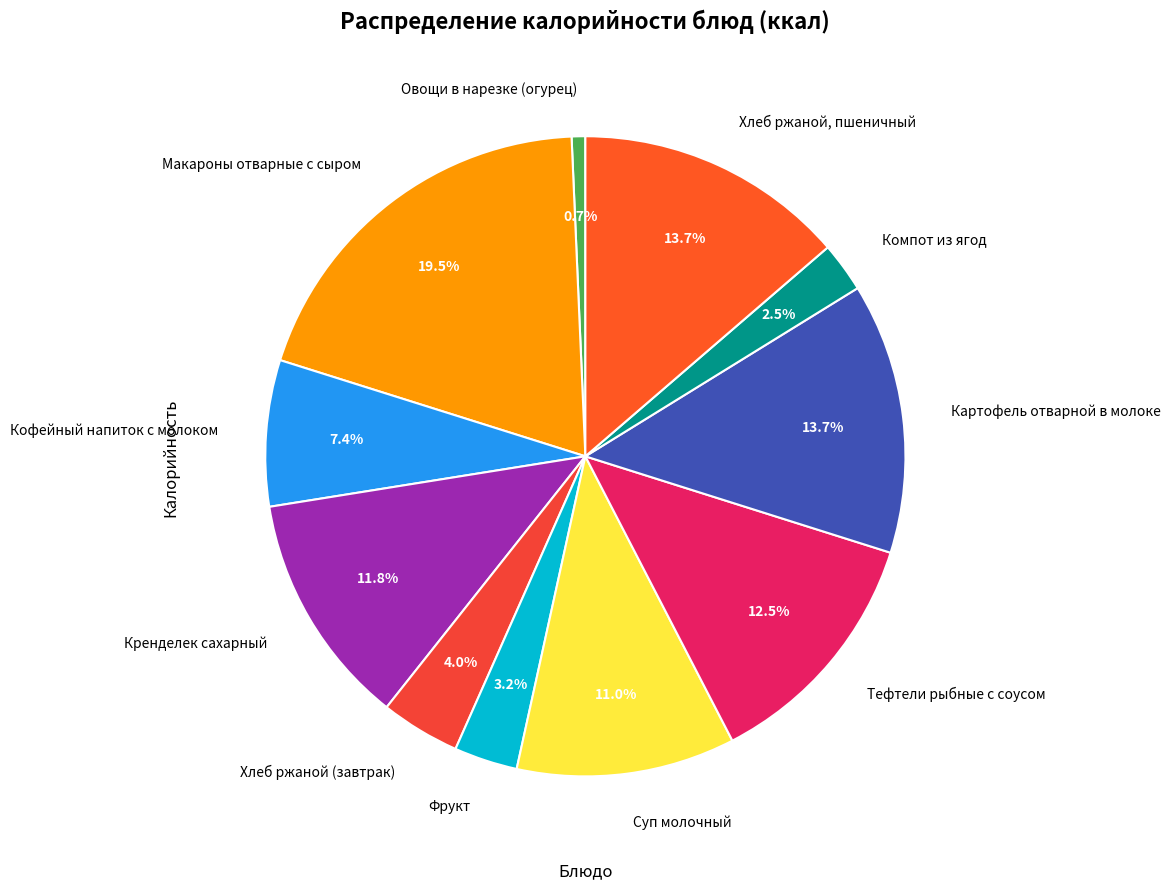

Which category has the biggest portion of the pie?

Макароны отварные с сыром